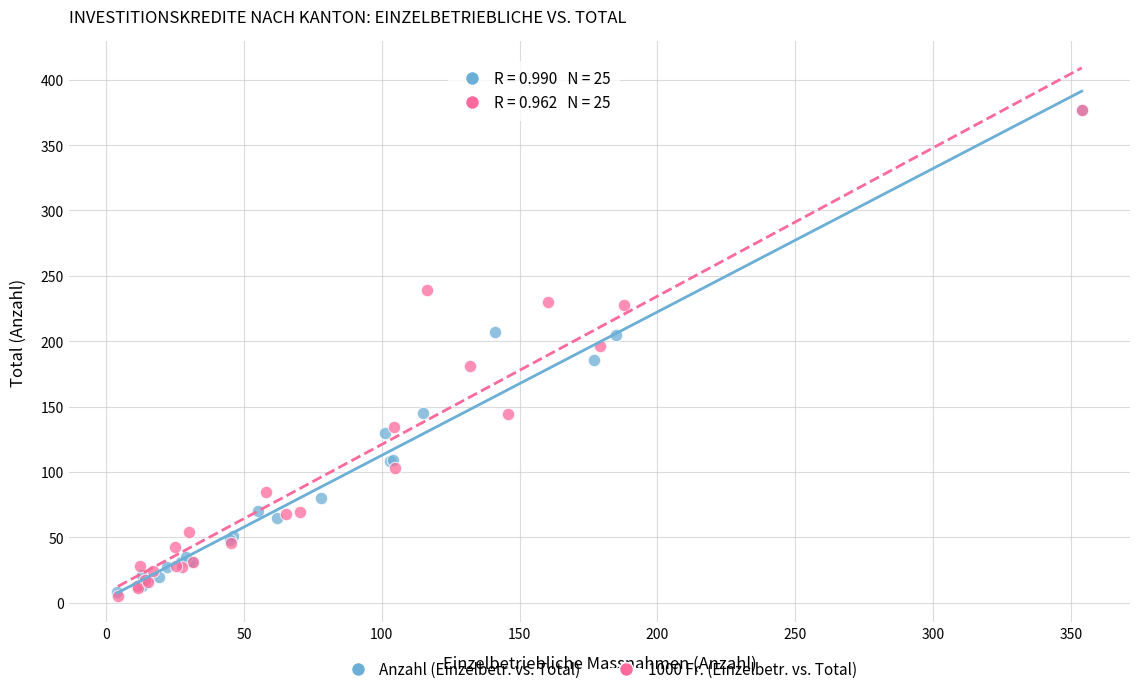

Which series has the widest spread of Y values?

1000 Fr. (Einzelbetr. vs. Total)